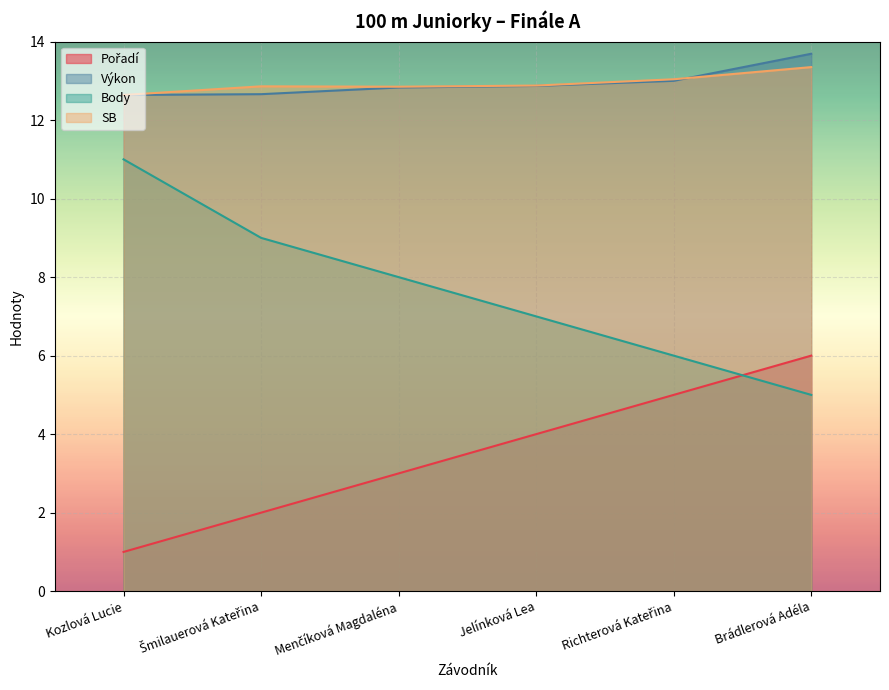

Where is SB nearest to the value 12?

Kozlová Lucie